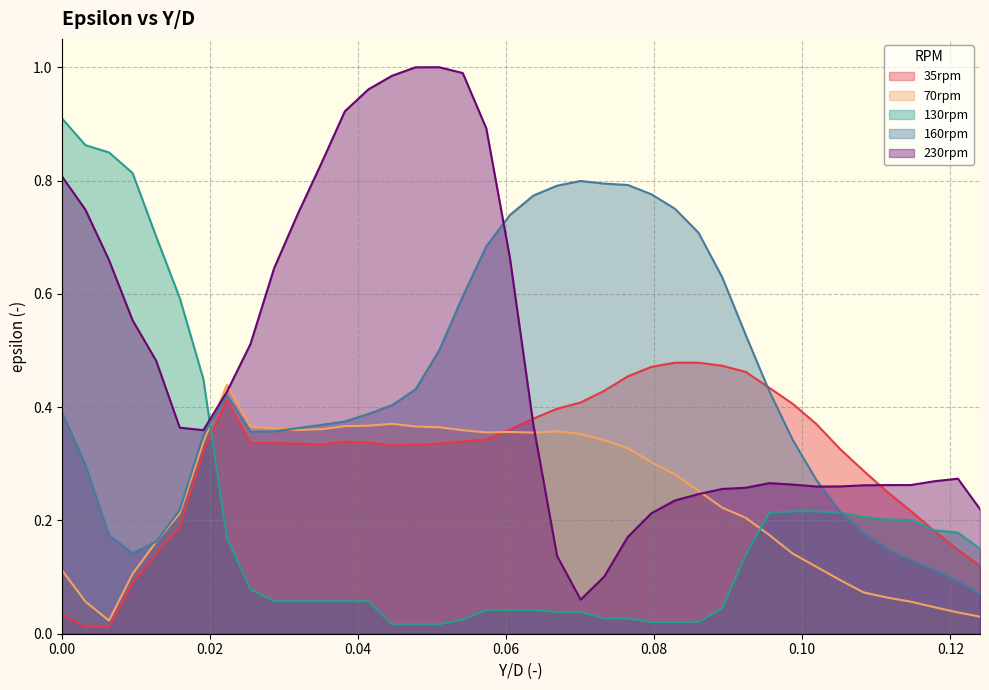

Reading left to right, what are all the values shown in this chart?

35rpm: 0.0	0.0	0.0	0.1	0.1	0.2	0.3	0.4	0.3	0.3	0.3	0.3	0.3	0.3	0.3	0.3	0.3	0.3	0.3	0.4	0.4	0.4	0.4	0.4	0.5	0.5	0.5	0.5	0.5	0.5	0.4	0.4	0.4	0.3	0.3	0.3	0.2	0.2	0.1	0.1
70rpm: 0.1	0.1	0.0	0.1	0.2	0.2	0.3	0.4	0.4	0.4	0.4	0.4	0.4	0.4	0.4	0.4	0.4	0.4	0.4	0.4	0.4	0.4	0.4	0.3	0.3	0.3	0.3	0.3	0.2	0.2	0.2	0.1	0.1	0.1	0.1	0.1	0.1	0.0	0.0	0.0
130rpm: 0.9	0.9	0.8	0.8	0.7	0.6	0.4	0.2	0.1	0.1	0.1	0.1	0.1	0.1	0.0	0.0	0.0	0.0	0.0	0.0	0.0	0.0	0.0	0.0	0.0	0.0	0.0	0.0	0.0	0.1	0.2	0.2	0.2	0.2	0.2	0.2	0.2	0.2	0.2	0.1
160rpm: 0.4	0.3	0.2	0.1	0.2	0.2	0.4	0.4	0.4	0.4	0.4	0.4	0.4	0.4	0.4	0.4	0.5	0.6	0.7	0.7	0.8	0.8	0.8	0.8	0.8	0.8	0.8	0.7	0.6	0.5	0.4	0.3	0.3	0.2	0.2	0.1	0.1	0.1	0.1	0.1
230rpm: 0.8	0.7	0.7	0.6	0.5	0.4	0.4	0.4	0.5	0.6	0.7	0.8	0.9	1.0	1.0	1.0	1.0	1.0	0.9	0.7	0.4	0.1	0.1	0.1	0.2	0.2	0.2	0.2	0.3	0.3	0.3	0.3	0.3	0.3	0.3	0.3	0.3	0.3	0.3	0.2